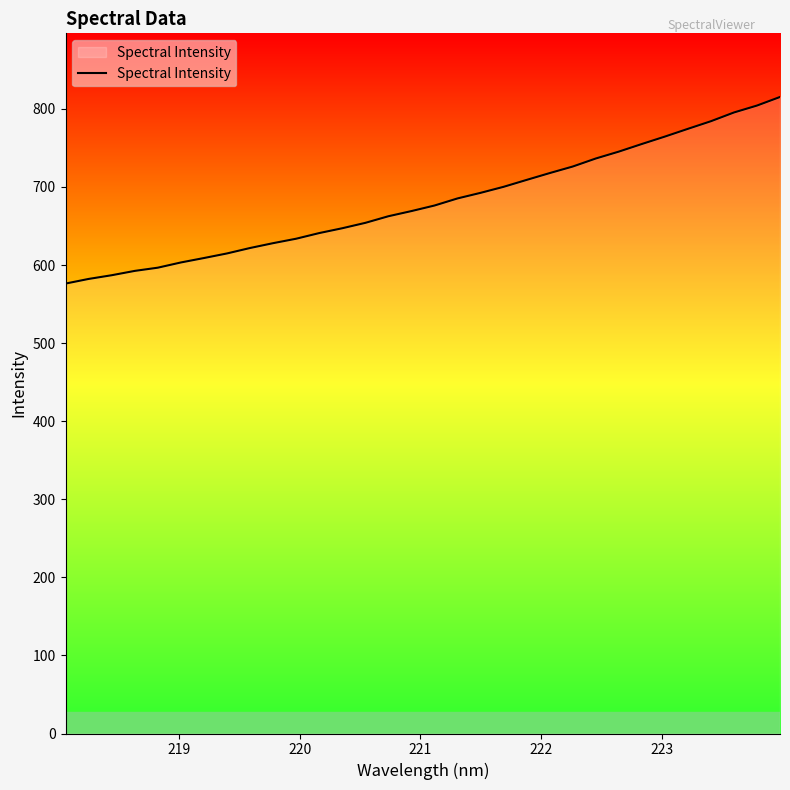

Reading right to left, transcribe all the data shown in this chart.

815.2	804.3	795.4	784.2	774.4	764.5	755.0	745.3	736.5	726.2	717.8	709.1	700.2	692.5	685.3	676.2	669.1	662.5	654.0	647.1	640.9	633.7	628.0	621.8	614.9	609.0	603.3	596.6	592.5	586.9	582.2	576.3